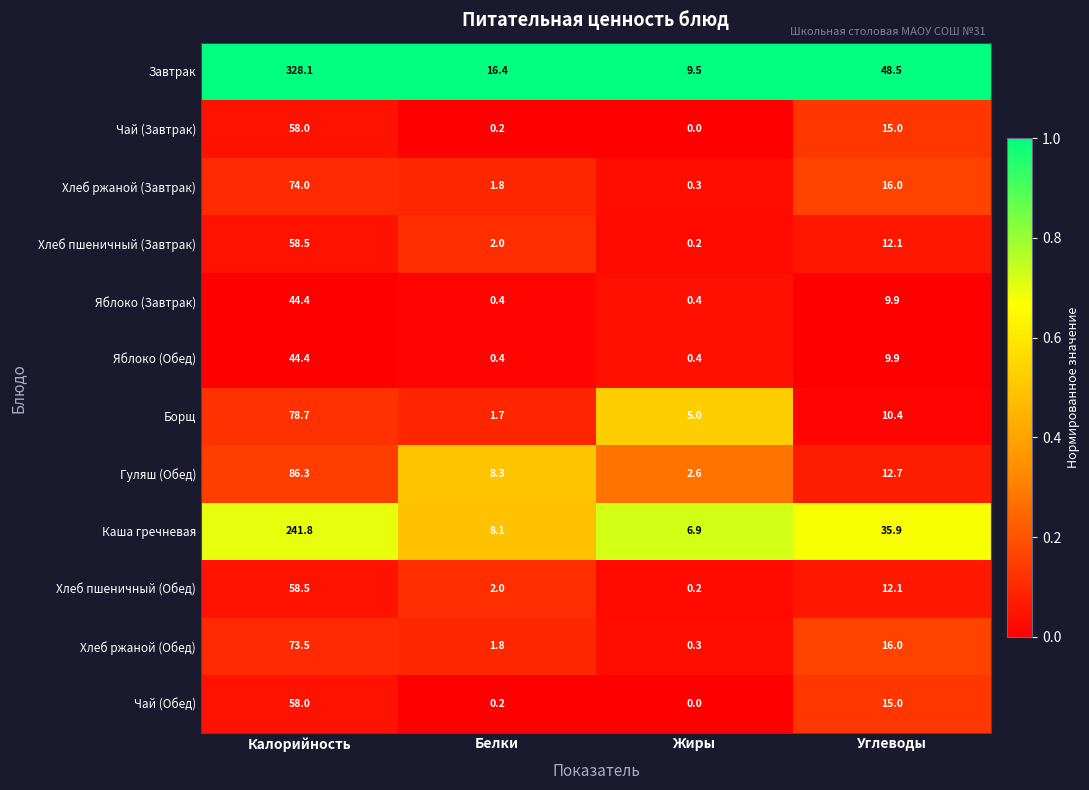

List the labels in order of Гуляш (Обед) value, smallest first.

Жиры, Белки, Углеводы, Калорийность